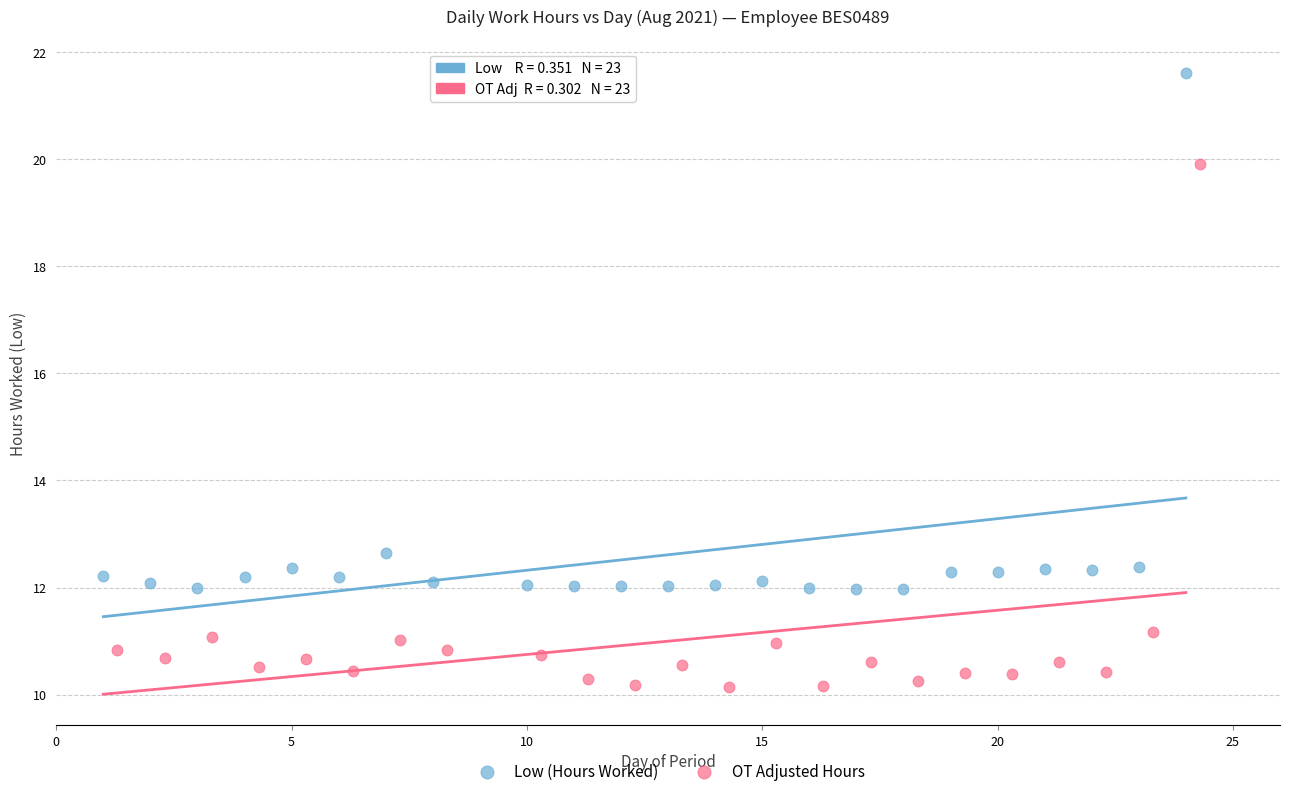

Which series reaches the minimum Y coordinate?

OT Adjusted Hours